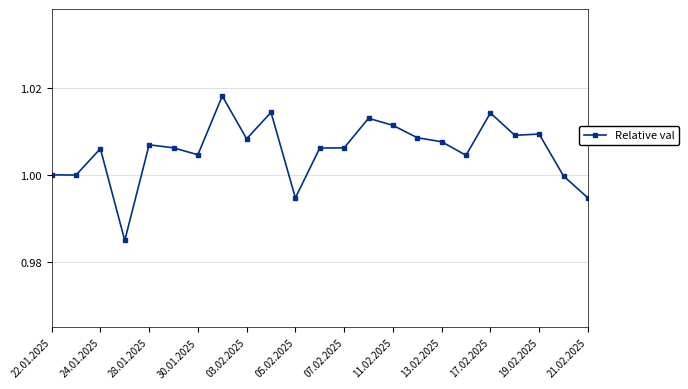

True or false: the data has more than 2 interior local peaks.

True